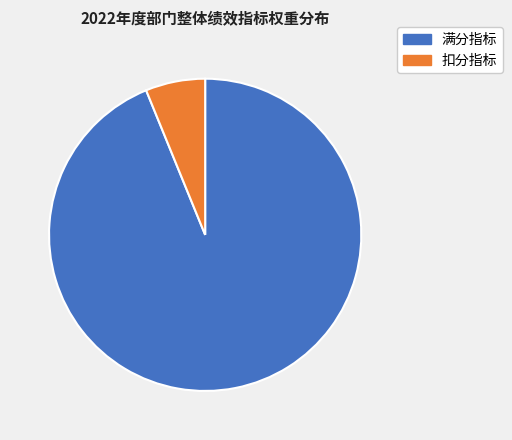

Is there any slice that represents more than half of the pie?

Yes